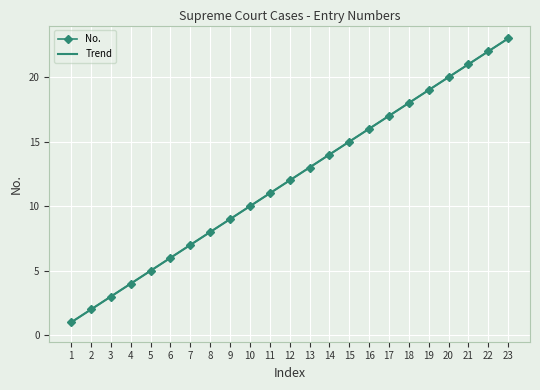

What is the value of the Trend point at the 23rd from the left?

23.0